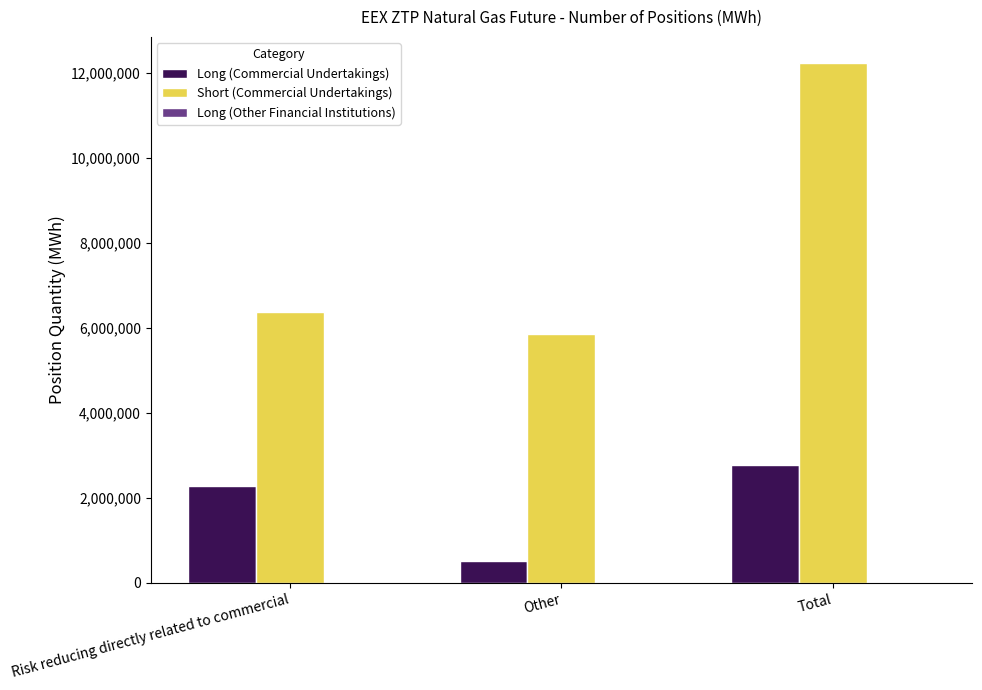

Between Risk reducing directly related to commercial and Other, which series saw the biggest shift?

Long (Commercial Undertakings)